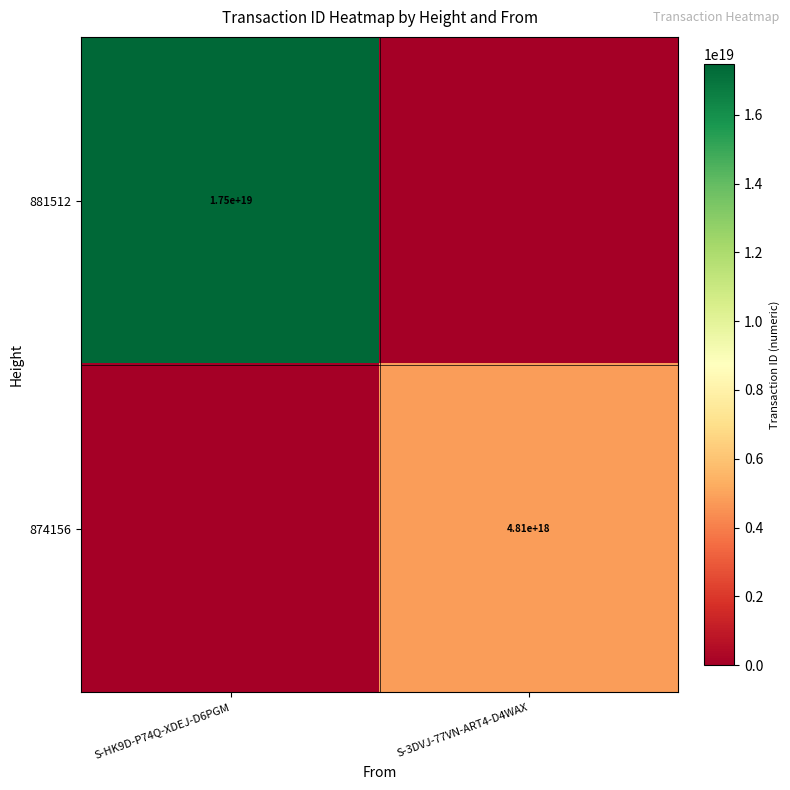

At which category is the sum across all series the highest?

S-HK9D-P74Q-XDEJ-D6PGM